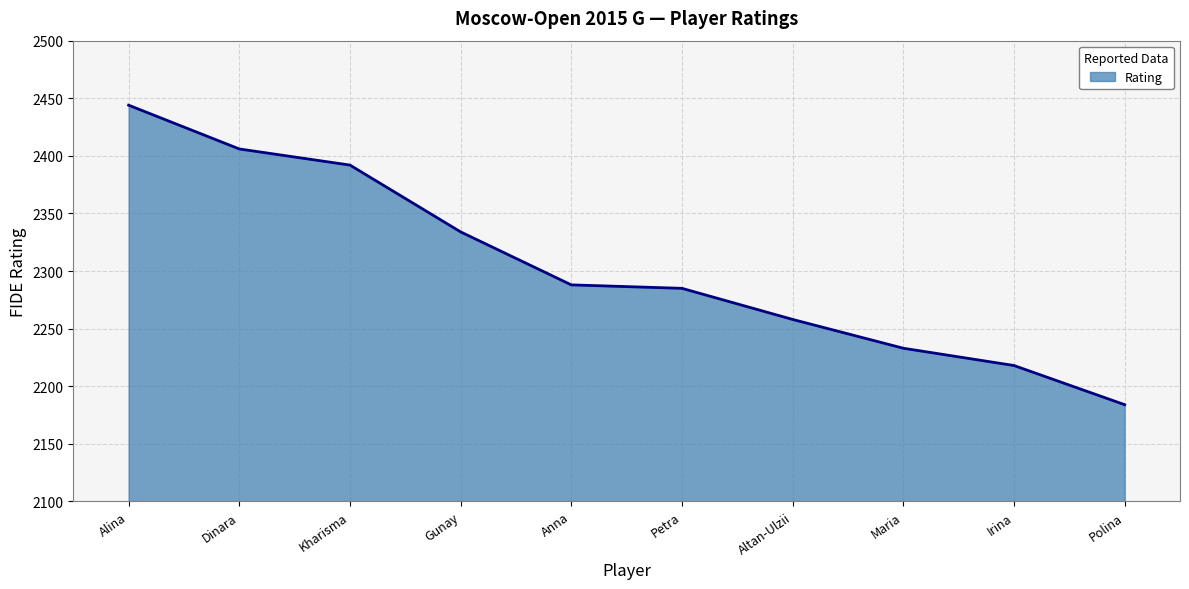

Count the number of categories in the chart.

10